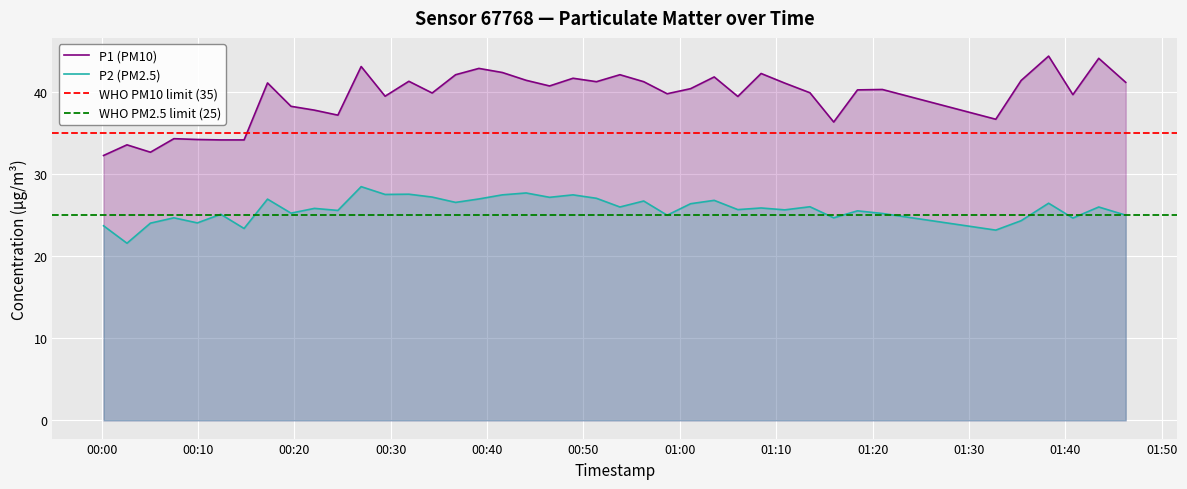

At how many categories does at least one series exceed 28?

40